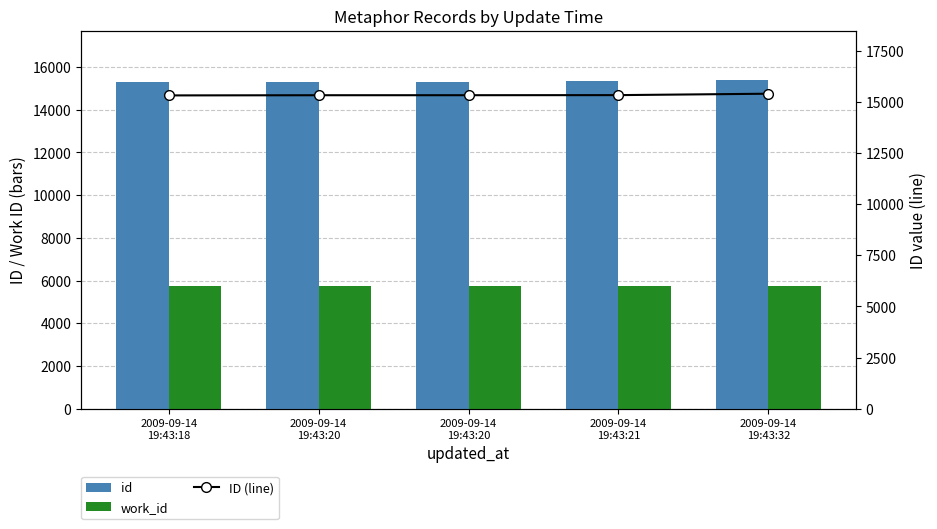

What is the total value across all series at 2009-09-14
19:43:18?

36368